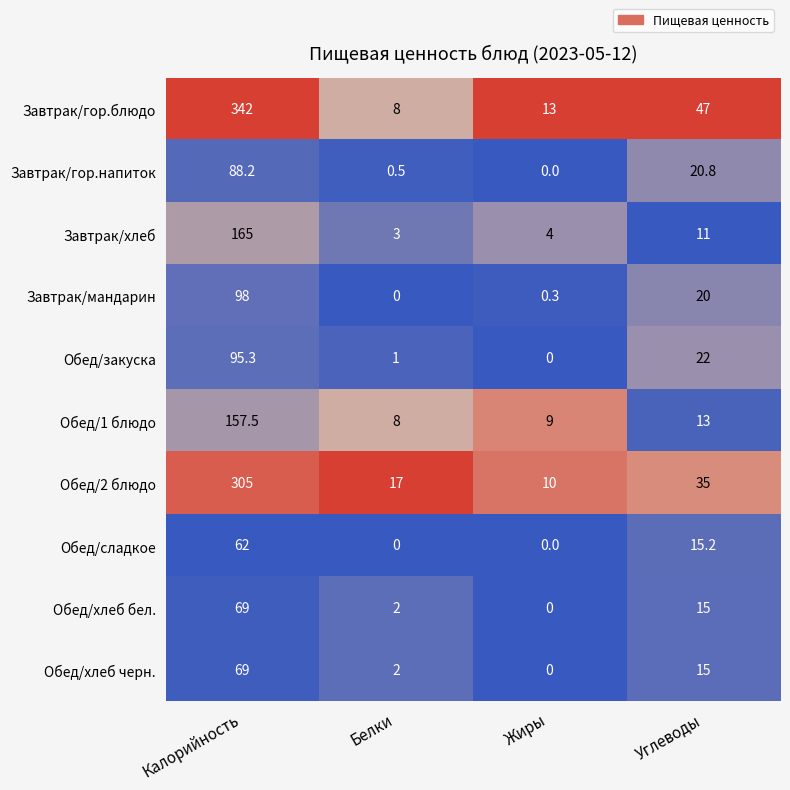

What is the spread (max minus min) of values at Жиры?

13.0